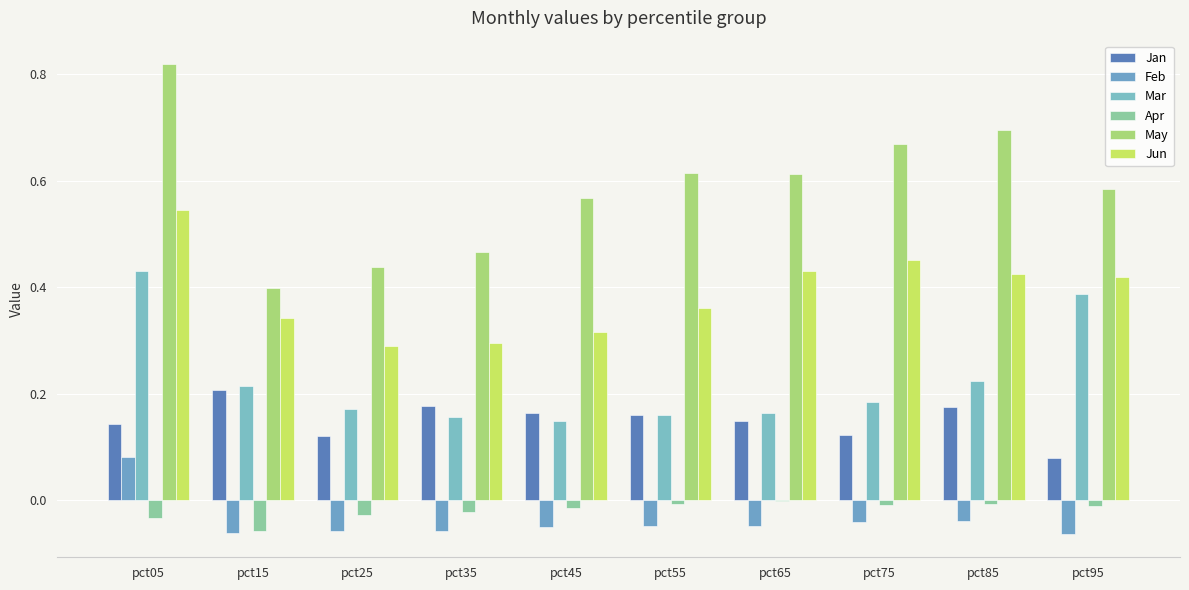

What is the sum of the Feb values at pct85 and pct15?

-0.1